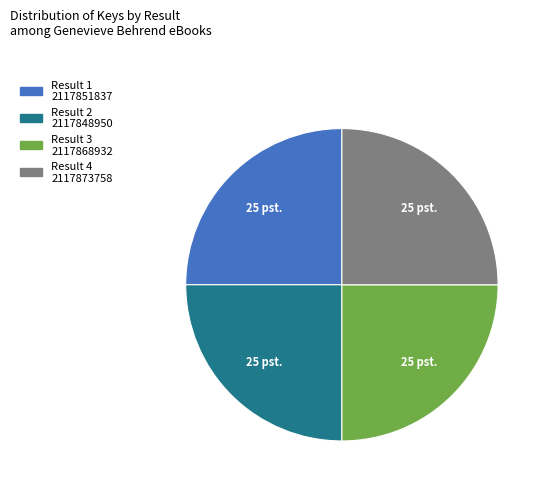

Is there any slice that represents more than half of the pie?

No